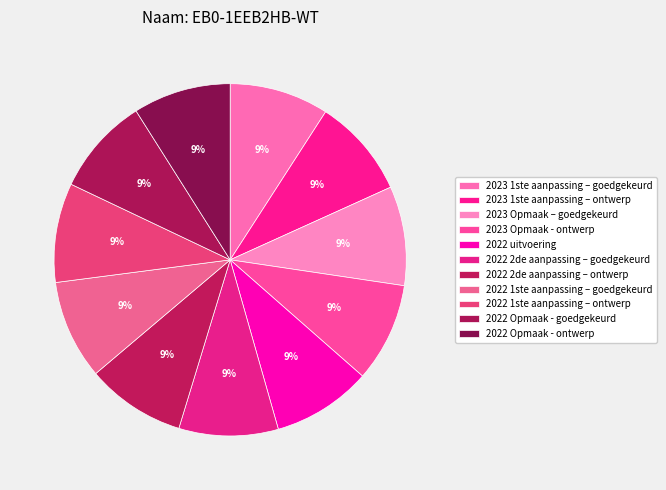

Does 2022 1ste aanpassing – goedgekeurd account for over 50% of the chart?

No